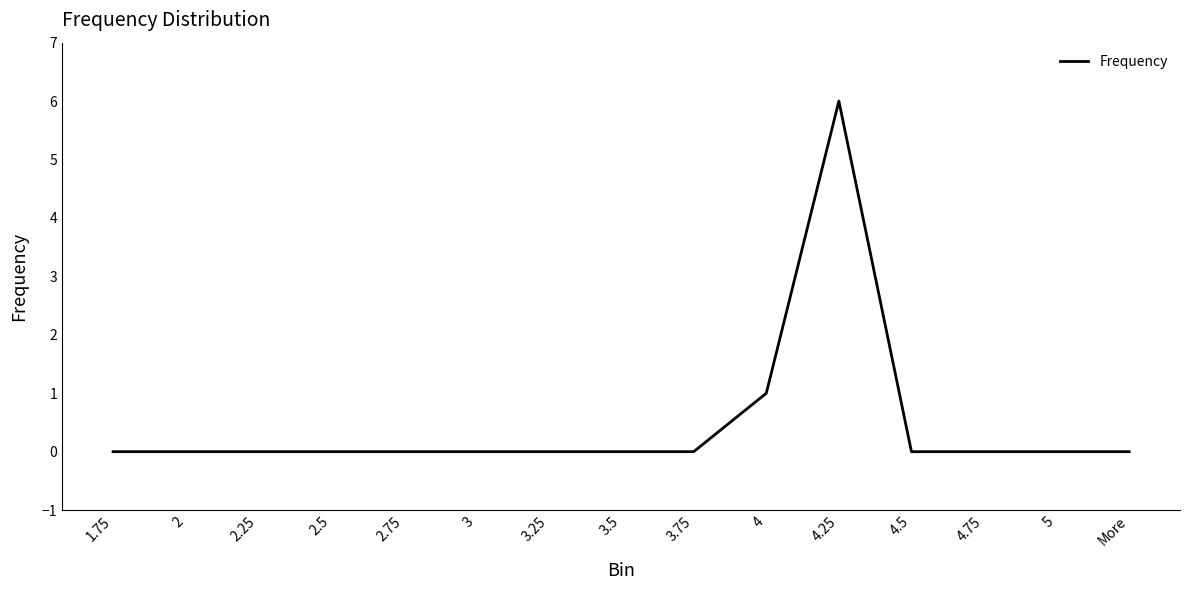

Read the value at 4.25.

6